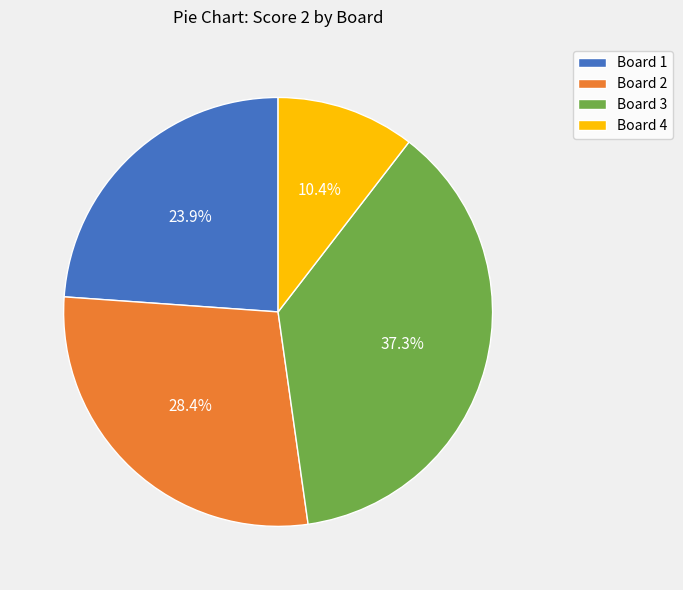

What percentage is NOT represented by Board 1?

76.1%